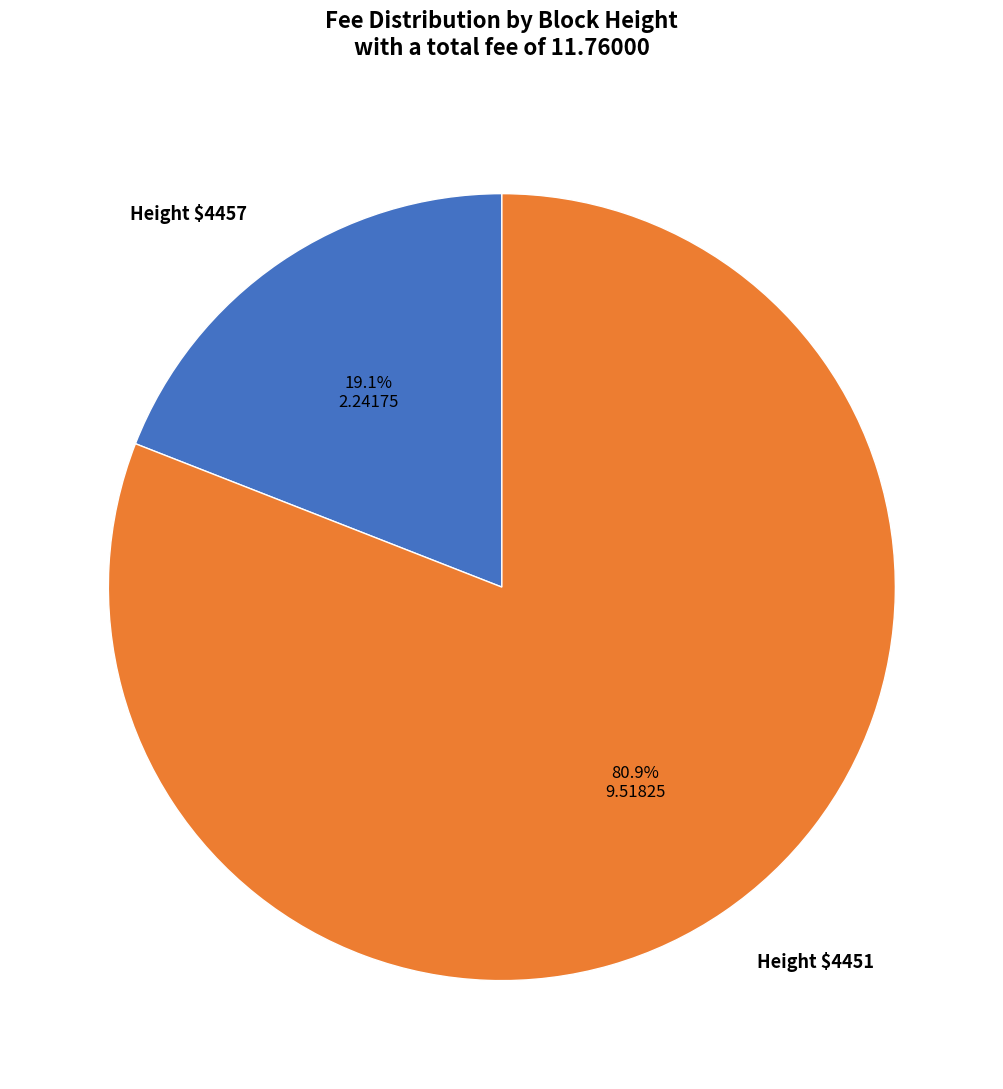

What portion of the pie excludes Height $4457?

80.9%